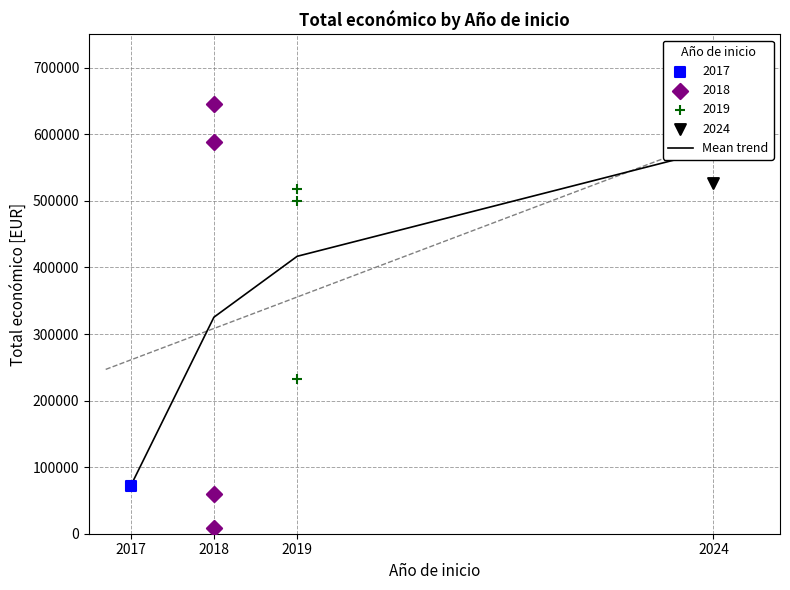

Which has a higher value, 2024 or 2018?

2024